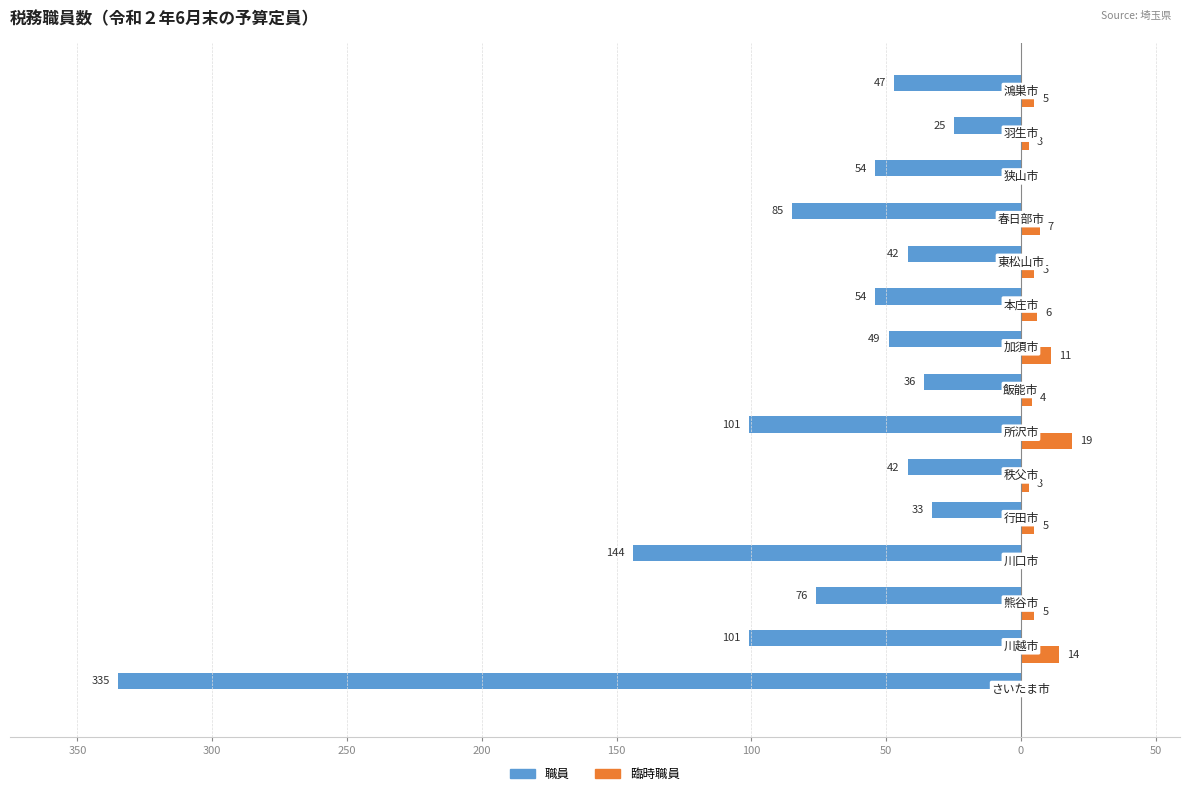

What are all the series names shown in the legend?

職員, 臨時職員